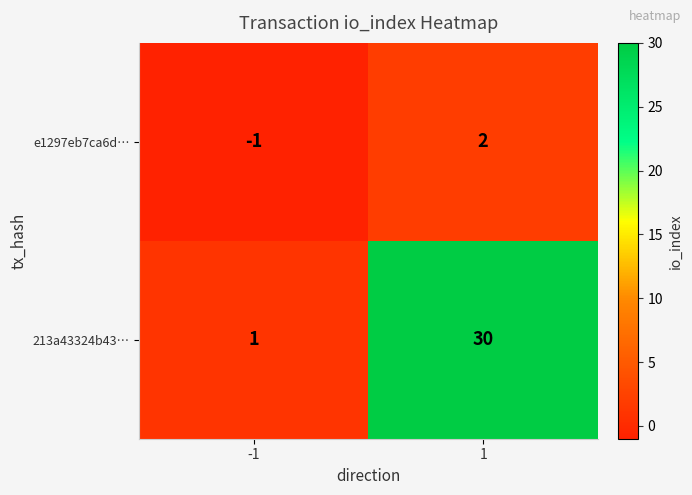

What is the difference between the 213a43324b43… values at 1 and -1?

29